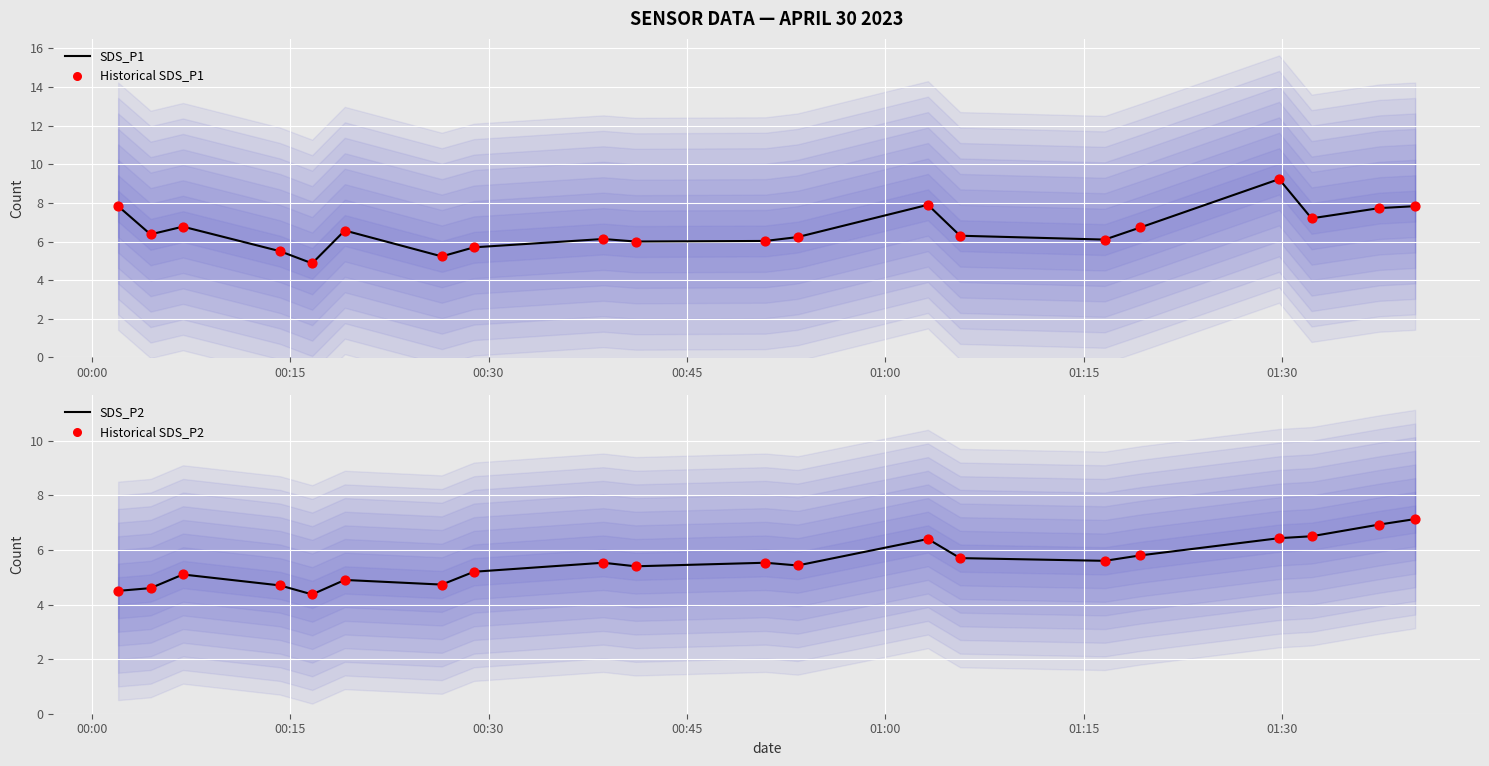

At how many categories does at least one series exceed 7?

6